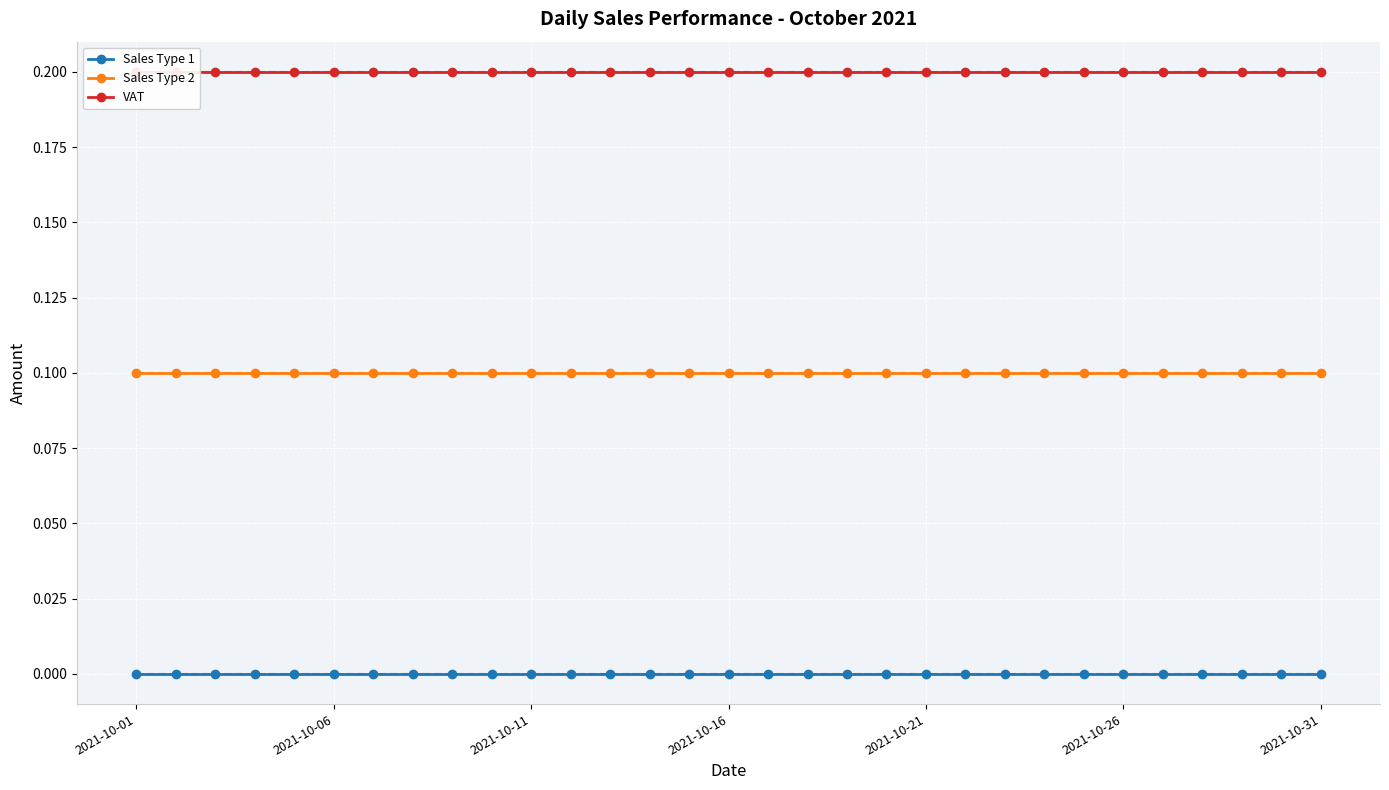

What is the average value of the VAT series?

0.2